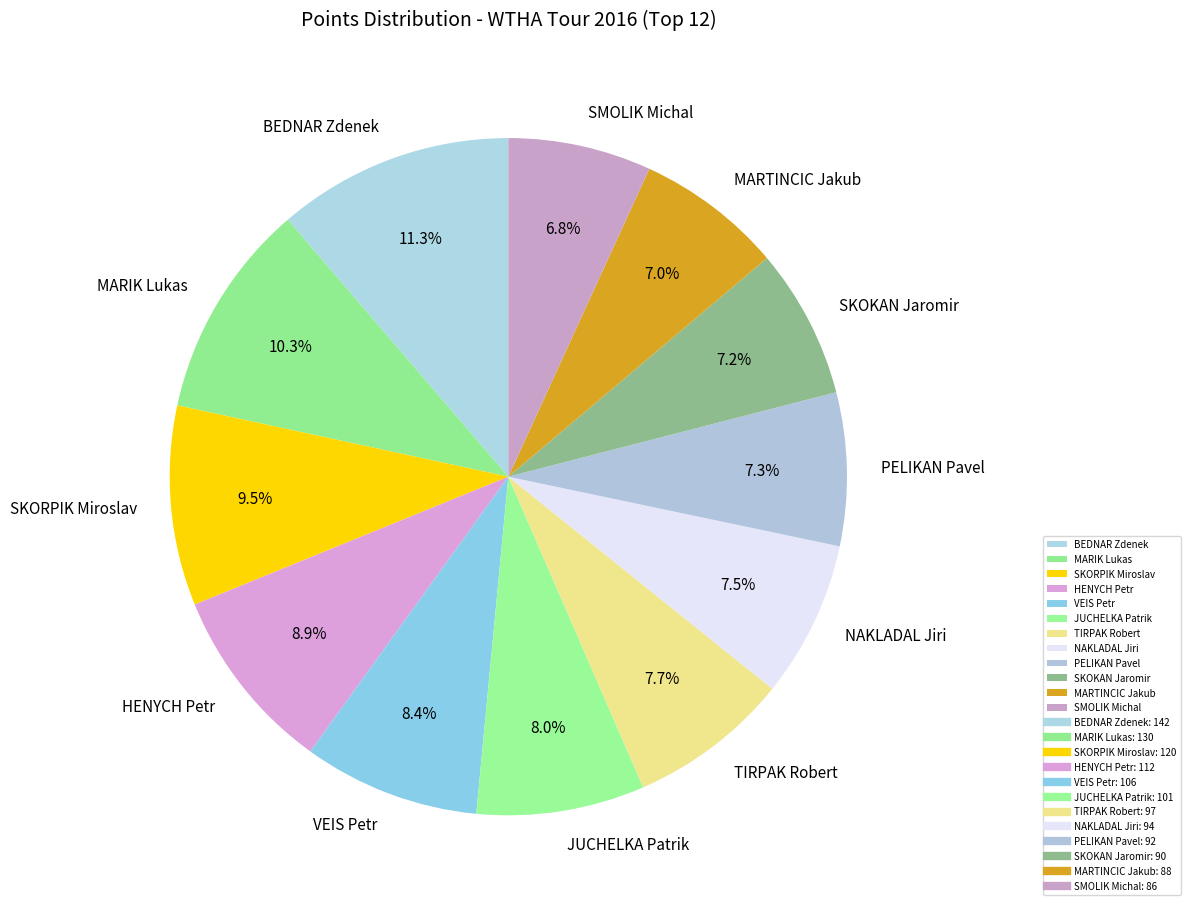

Does any single category account for the majority?

No